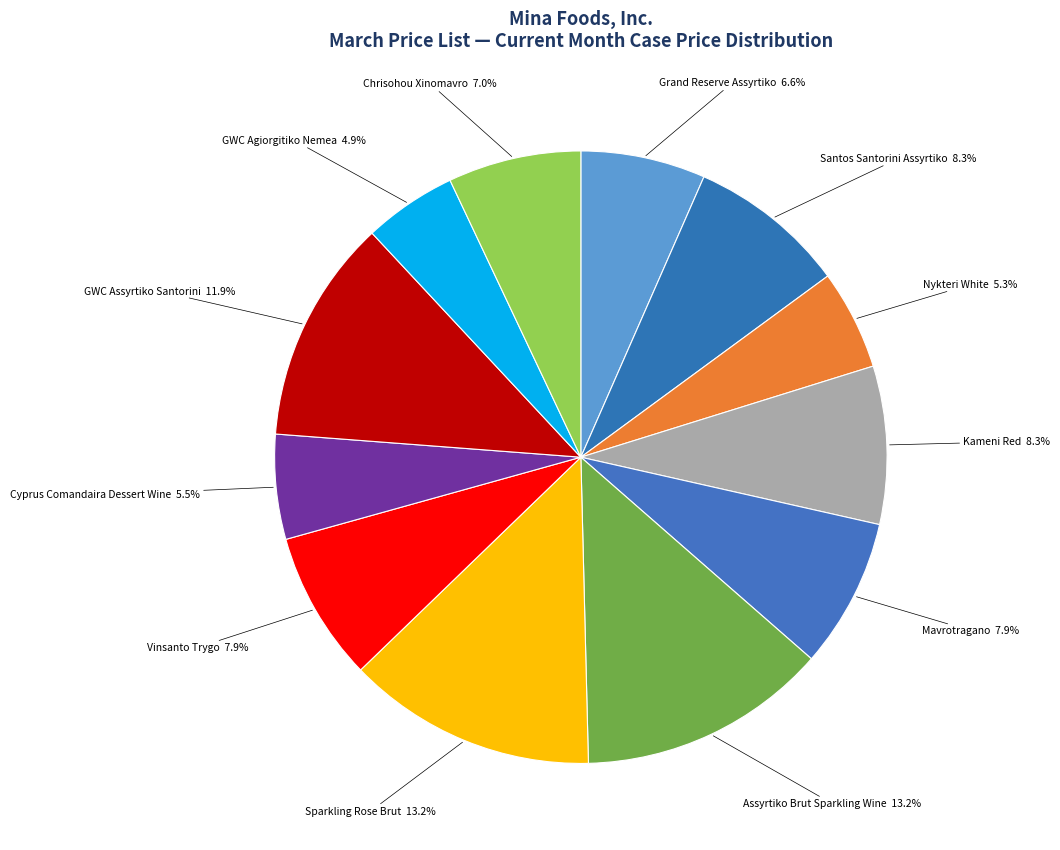

To the nearest percent, what is the difference between the Assyrtiko Brut Sparkling Wine and GWC Assyrtiko Santorini slice percentages?

1%